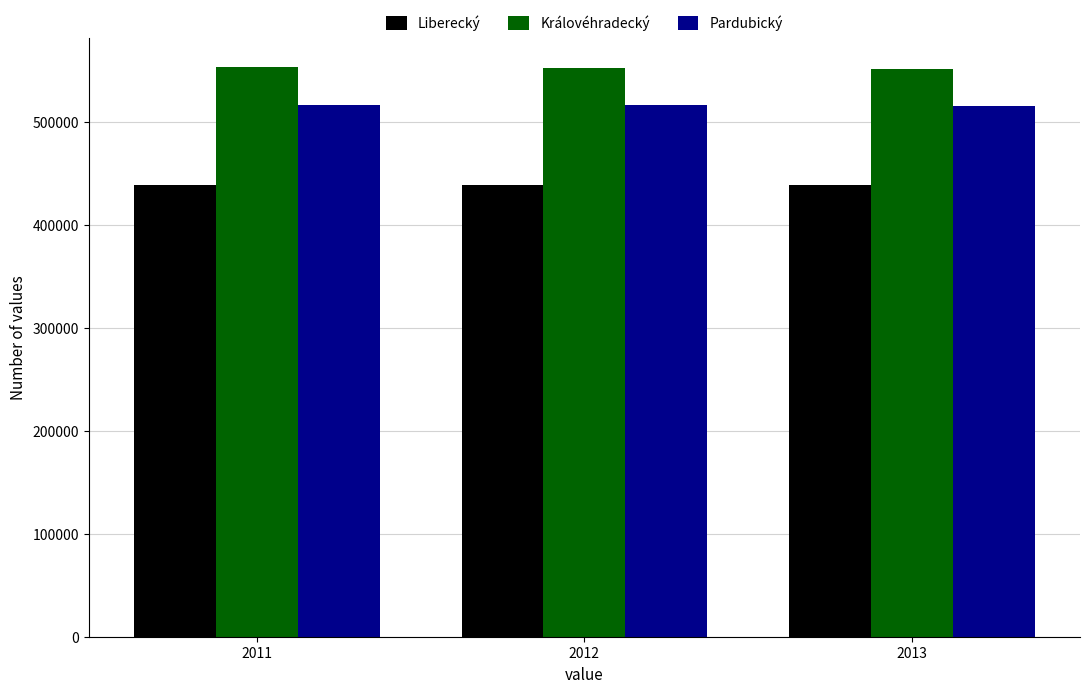

Rank the series by their average value, from highest to lowest.

Královéhradecký, Pardubický, Liberecký